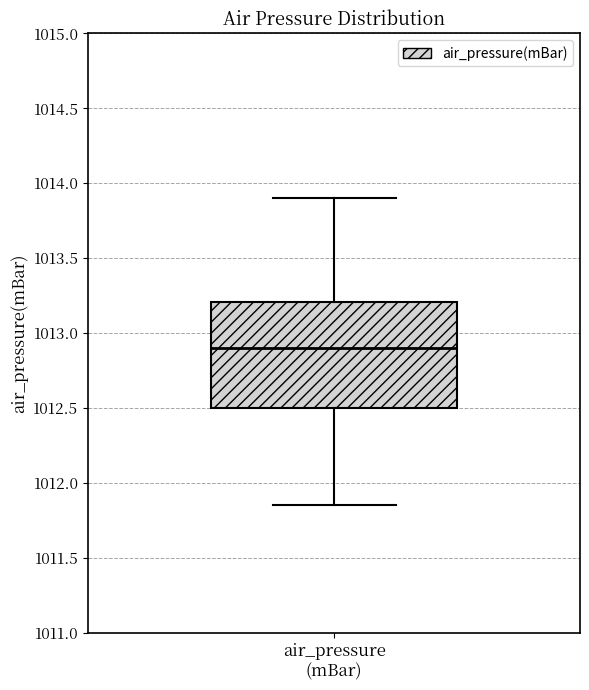

Read this box plot against the y-axis: the position of the median line, the range covered by the box, and the ends of both whiskers. The values are not printed on the chart, so give them approximately, as read against the axis.

median 1012.90, box 1012.50 to 1013.20, whiskers 1011.85 to 1013.90